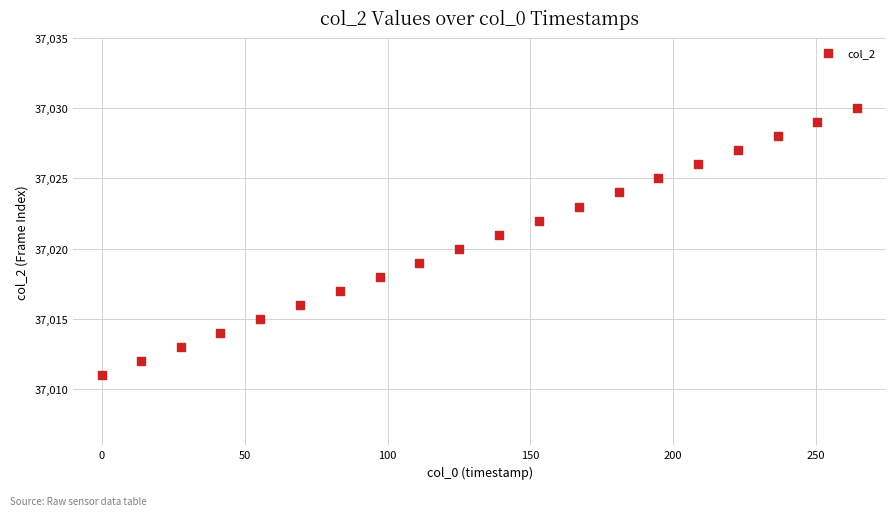

What is the range of Y values (max minus min)?

19